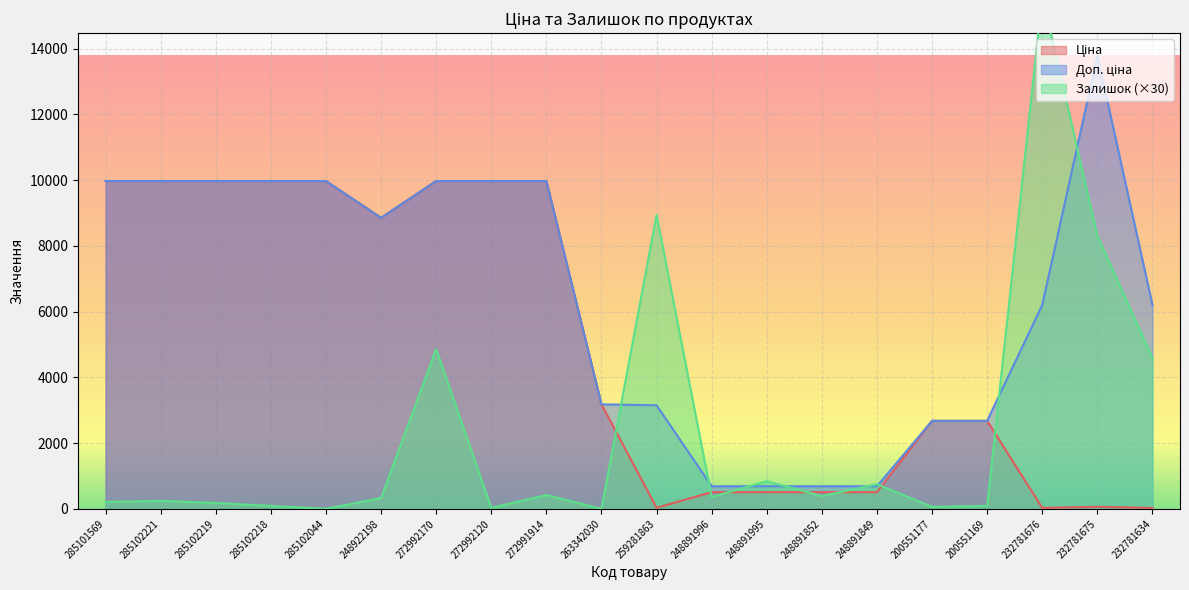

What is the sum of all Доп. ціна values?

129285.3